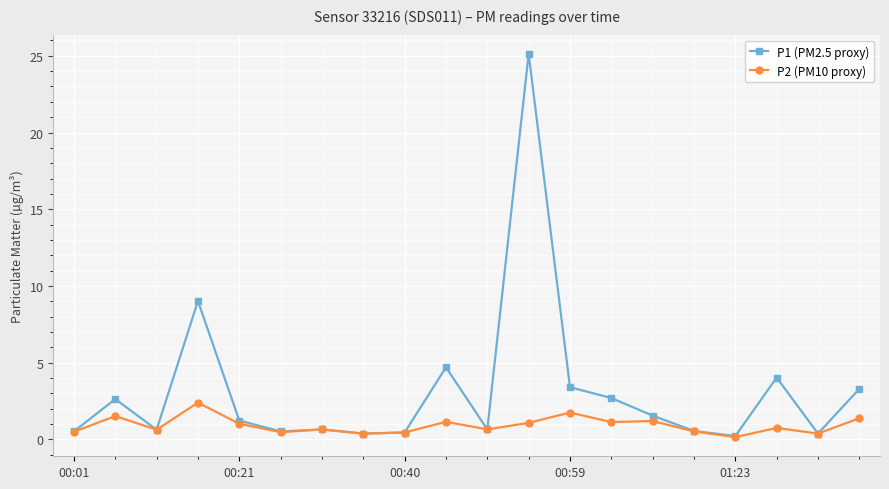

True or false: P2 (PM10 proxy) has more than 2 points higher than both neighbors.

True